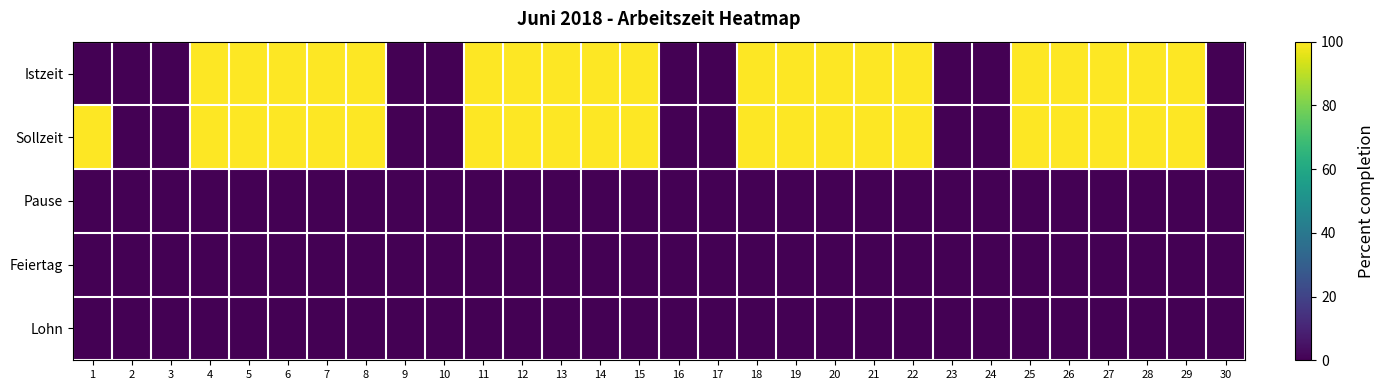

Reading left to right, transcribe all the data shown in this chart.

Istzeit: 1=0	2=0	3=0	4=100	5=100	6=100	7=100	8=100	9=0	10=0	11=100	12=100	13=100	14=100	15=100	16=0	17=0	18=100	19=100	20=100	21=100	22=100	23=0	24=0	25=100	26=100	27=100	28=100	29=100	30=0
Sollzeit: 1=100	2=0	3=0	4=100	5=100	6=100	7=100	8=100	9=0	10=0	11=100	12=100	13=100	14=100	15=100	16=0	17=0	18=100	19=100	20=100	21=100	22=100	23=0	24=0	25=100	26=100	27=100	28=100	29=100	30=0
Pause: 1=0	2=0	3=0	4=0	5=0	6=0	7=0	8=0	9=0	10=0	11=0	12=0	13=0	14=0	15=0	16=0	17=0	18=0	19=0	20=0	21=0	22=0	23=0	24=0	25=0	26=0	27=0	28=0	29=0	30=0
Feiertag: 1=0	2=0	3=0	4=0	5=0	6=0	7=0	8=0	9=0	10=0	11=0	12=0	13=0	14=0	15=0	16=0	17=0	18=0	19=0	20=0	21=0	22=0	23=0	24=0	25=0	26=0	27=0	28=0	29=0	30=0
Lohn: 1=0	2=0	3=0	4=0	5=0	6=0	7=0	8=0	9=0	10=0	11=0	12=0	13=0	14=0	15=0	16=0	17=0	18=0	19=0	20=0	21=0	22=0	23=0	24=0	25=0	26=0	27=0	28=0	29=0	30=0